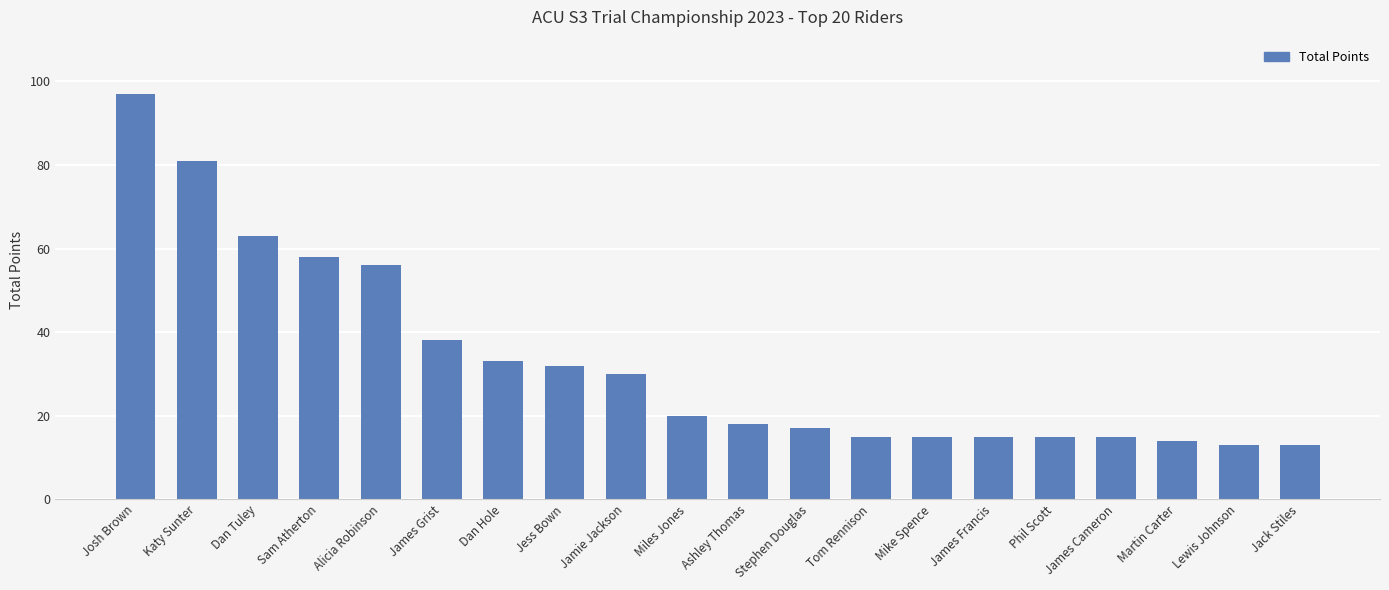

At which category does the chart reach its peak across all series?

Josh Brown